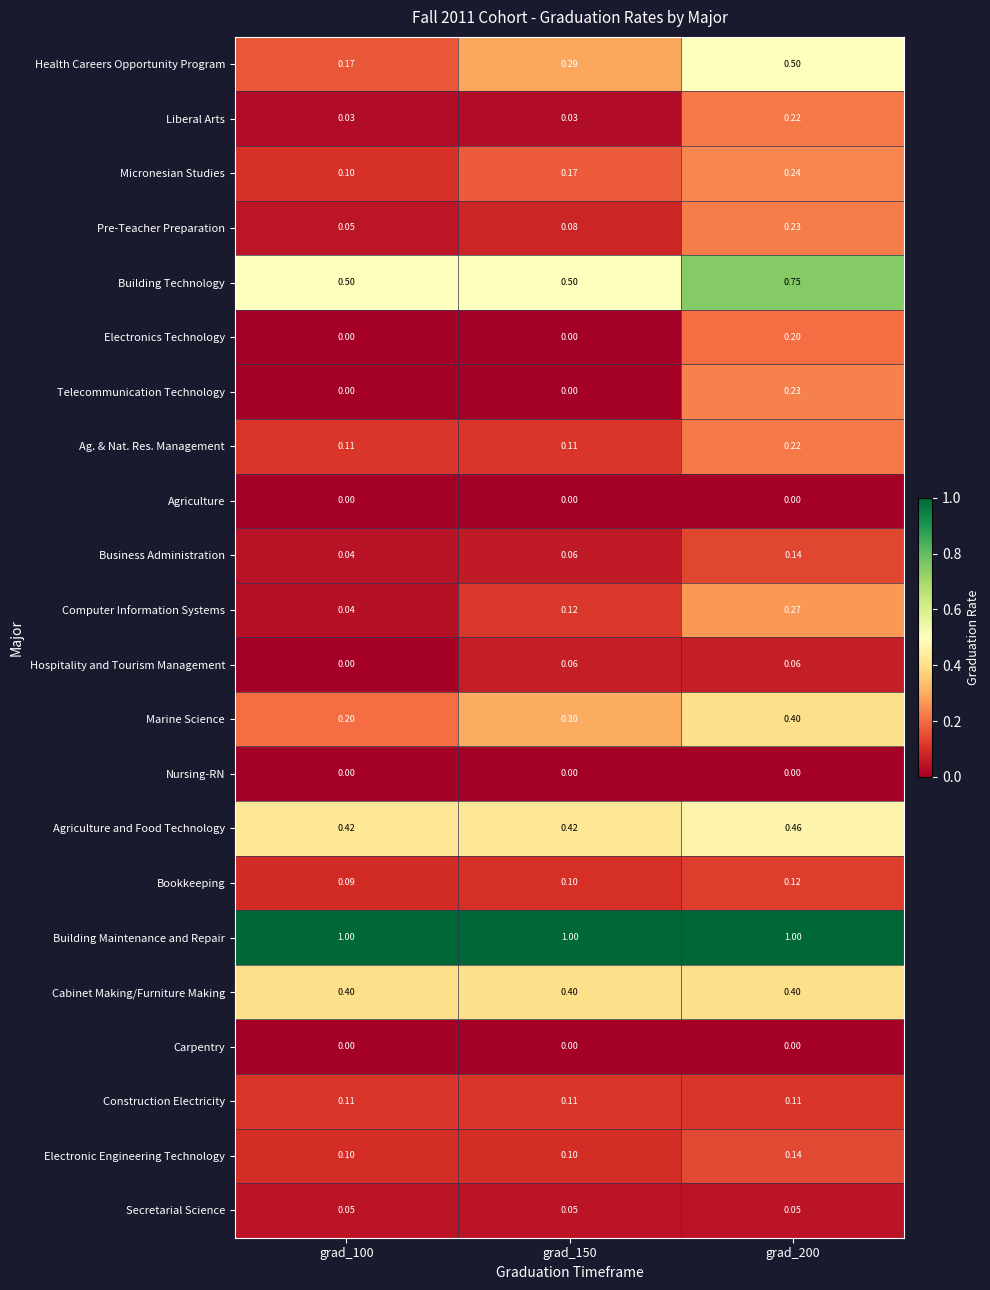

Which series has the largest total across all categories?

Building Maintenance and Repair